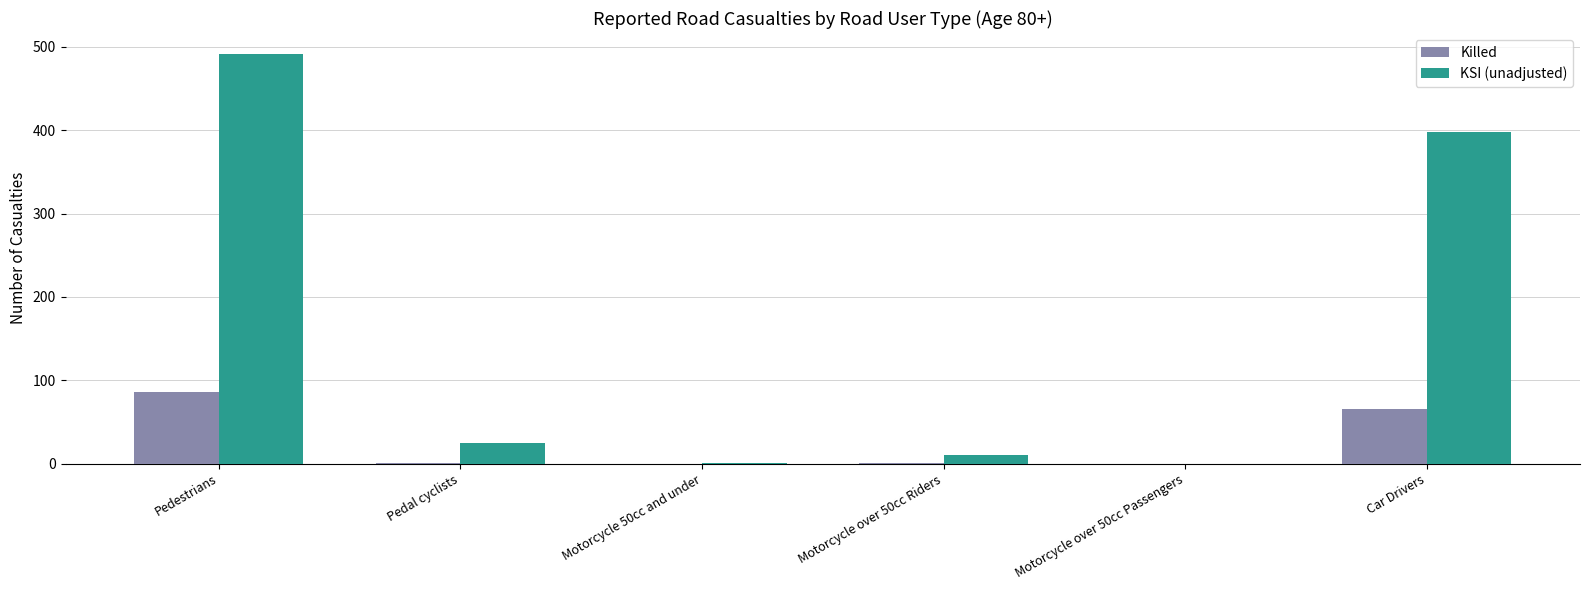

True or false: Killed has a value of 37 at Motorcycle 50cc and under.

False